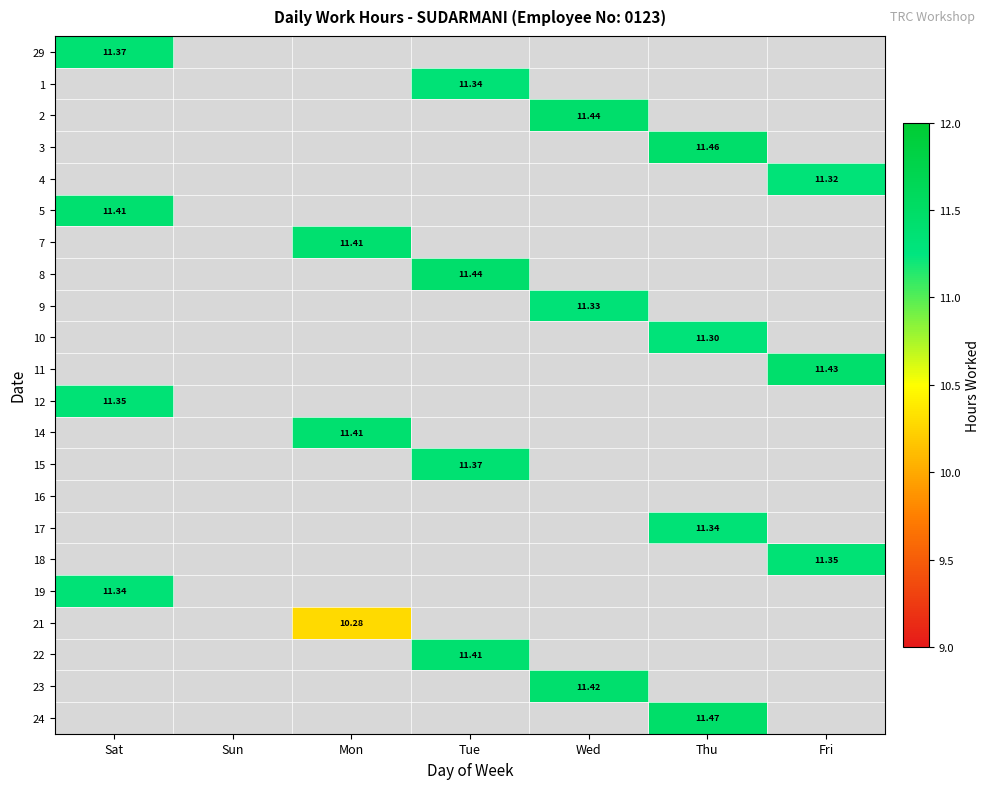

At which category does the chart reach its peak across all series?

Thu